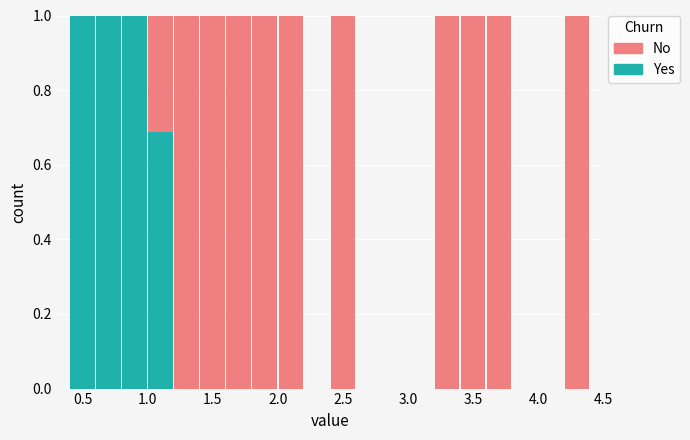

Reading left to right, list every stacked bar in this chart as the range it spans on the x-axis followed by its total height. The values are not printed on the chart, so give them approximately, as read against the axis.

0.4 to 0.6: 1
0.6 to 0.8: 1
0.8 to 1.0: 1
1.0 to 1.2: 1
1.2 to 1.4: 1
1.4 to 1.6: 1
1.6 to 1.8: 1
1.8 to 2.0: 1
2.0 to 2.2: 1
2.2 to 2.4: 0
2.4 to 2.6: 1
2.6 to 2.8: 0
2.8 to 3.0: 0
3.0 to 3.2: 0
3.2 to 3.4: 1
3.4 to 3.6: 1
3.6 to 3.8: 1
3.8 to 4.0: 0
4.0 to 4.2: 0
4.2 to 4.4: 1